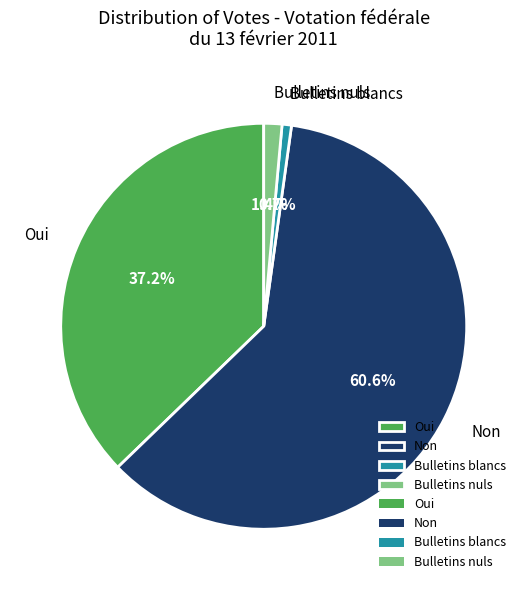

Count the number of slices in the pie.

4